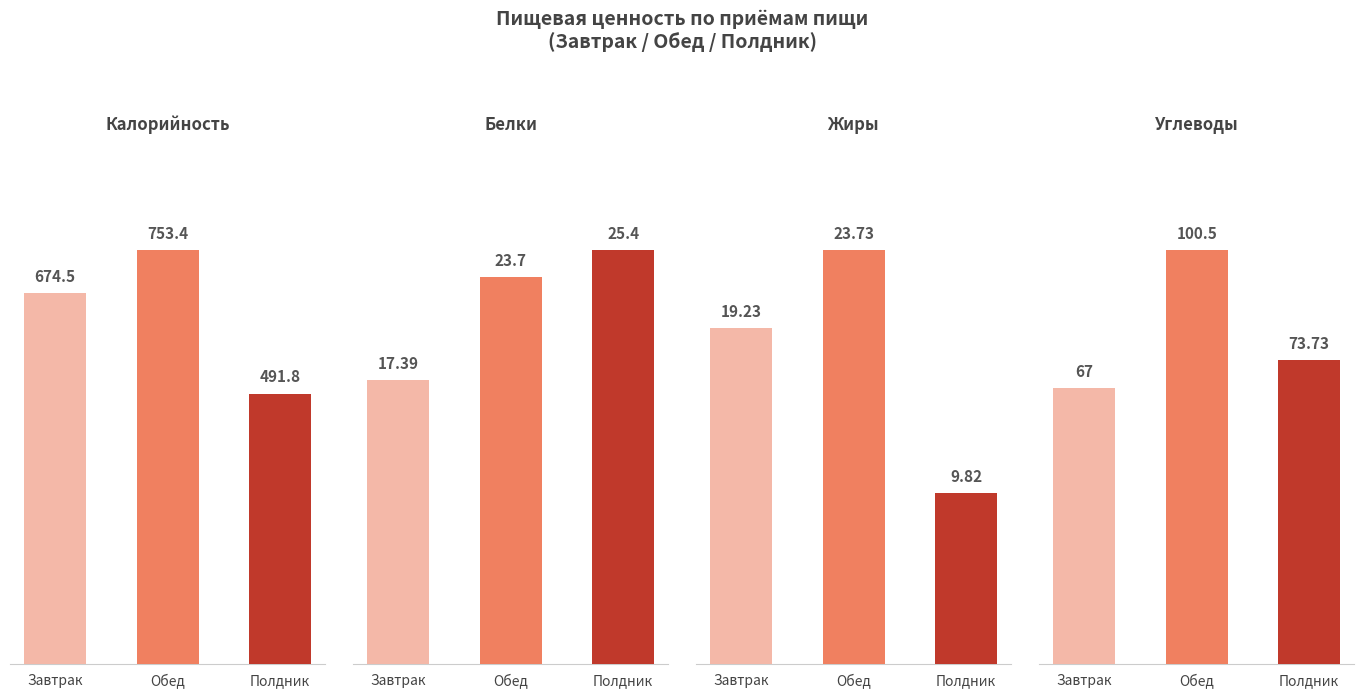

Reading left to right, what are all the values shown in this chart?

Калорийность: Завтрак=674.5	Обед=753.4	Полдник=491.8
Белки: Завтрак=17.4	Обед=23.7	Полдник=25.4
Жиры: Завтрак=19.2	Обед=23.7	Полдник=9.8
Углеводы: Завтрак=67.0	Обед=100.5	Полдник=73.7